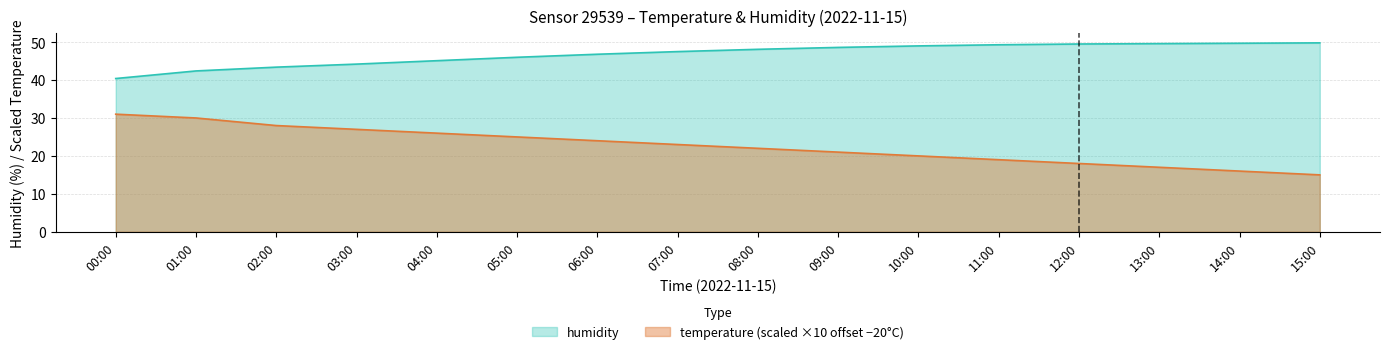

Which has a higher value, 11:00 or 09:00?

11:00